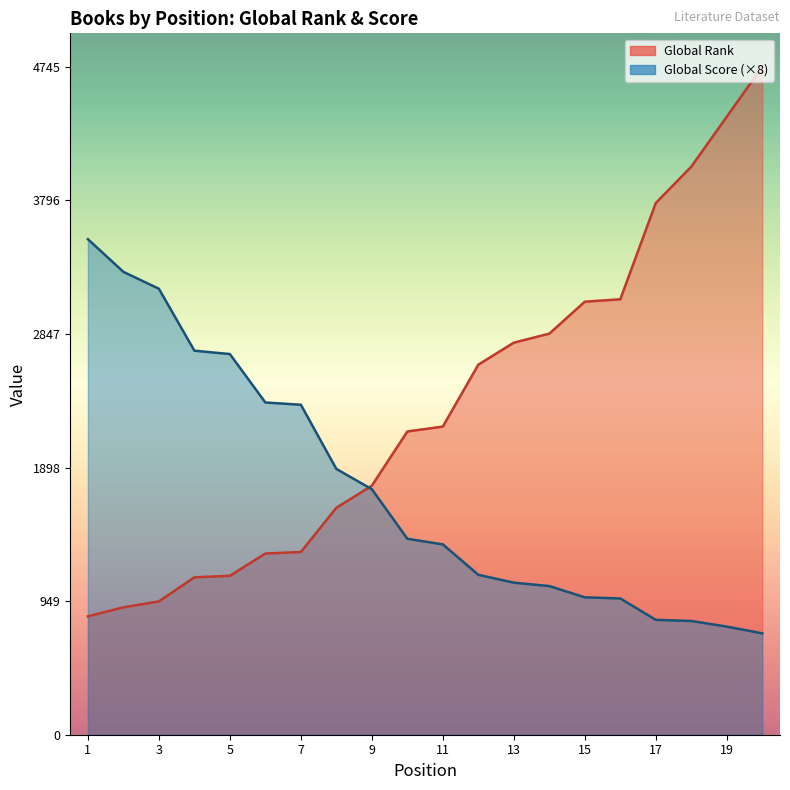

At 20, list the series in order from largest to smallest.

Global Rank, Global Score